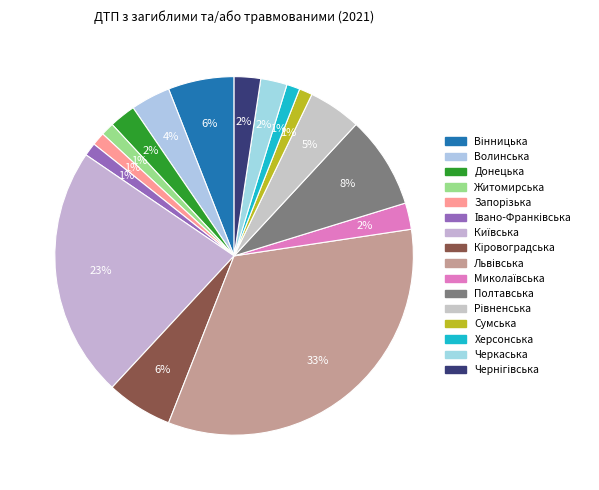

Is Житомирська the majority of the pie?

No